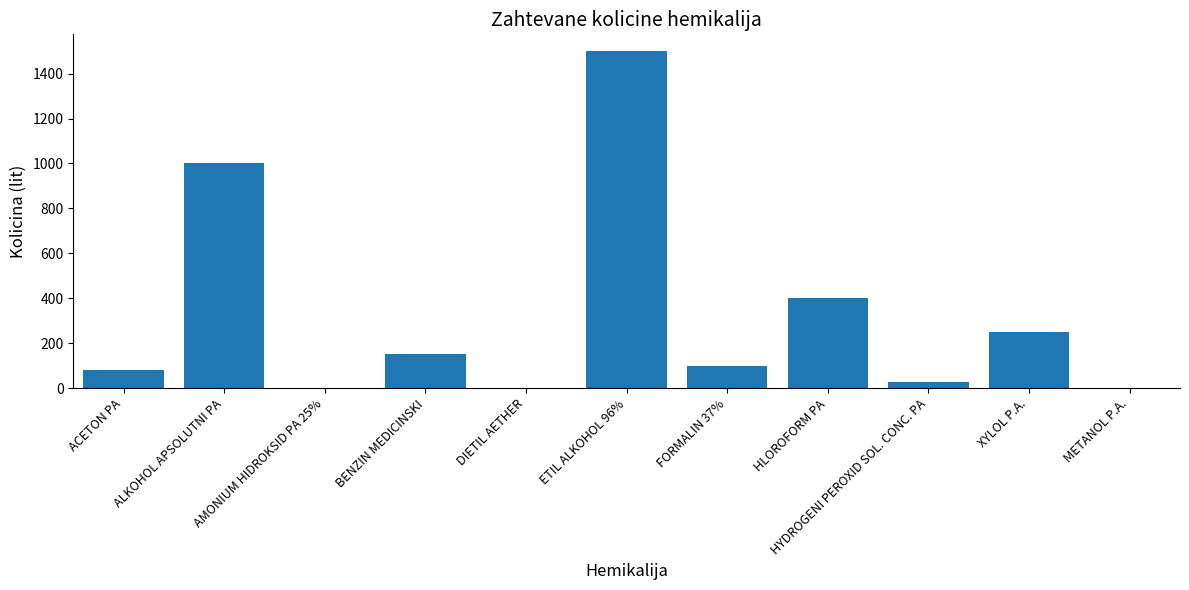

How many categories are shown in the chart?

11